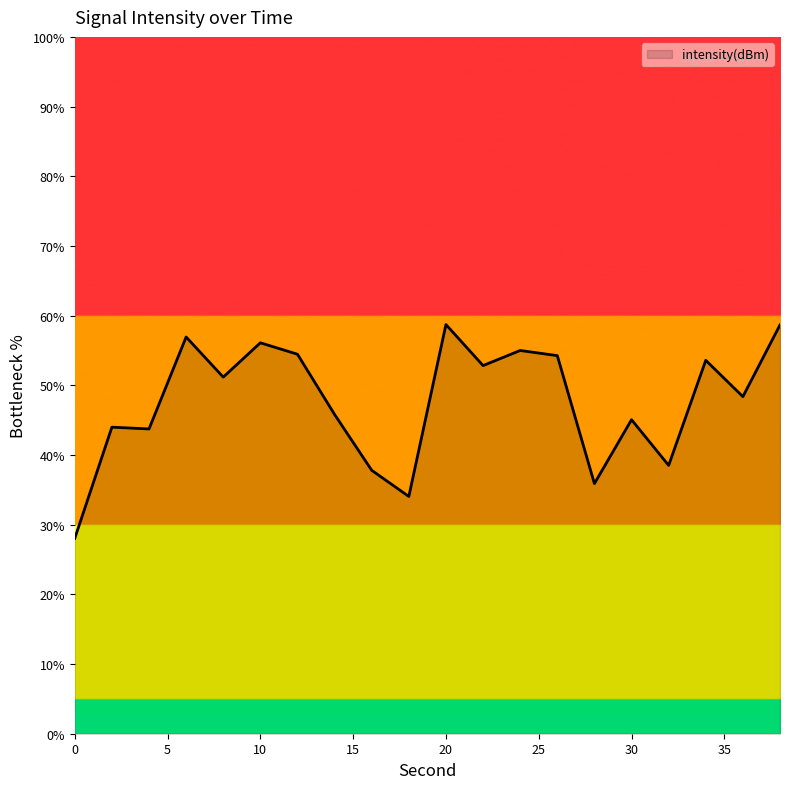

What is the maximum value shown in the chart?

58.7